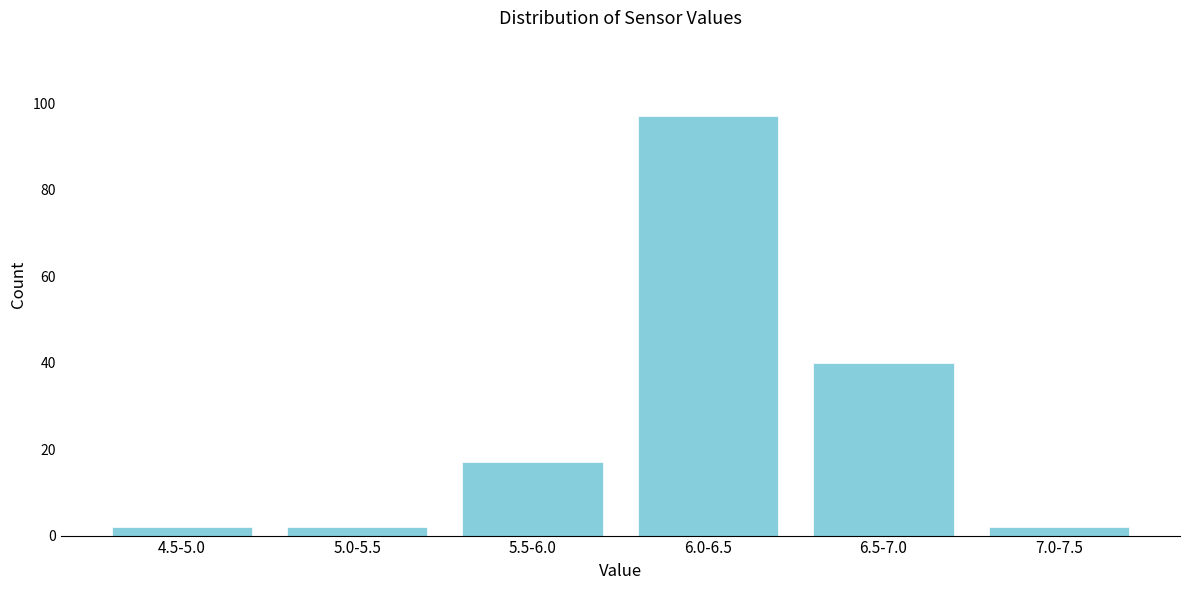

Reading left to right, what are all the values shown in this chart?

2	2	17	97	40	2